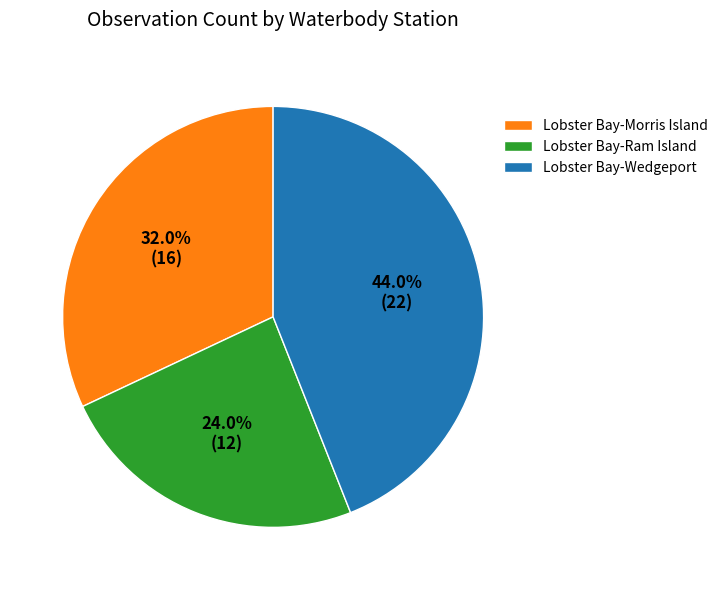

Which slice is the largest?

Lobster Bay-Wedgeport